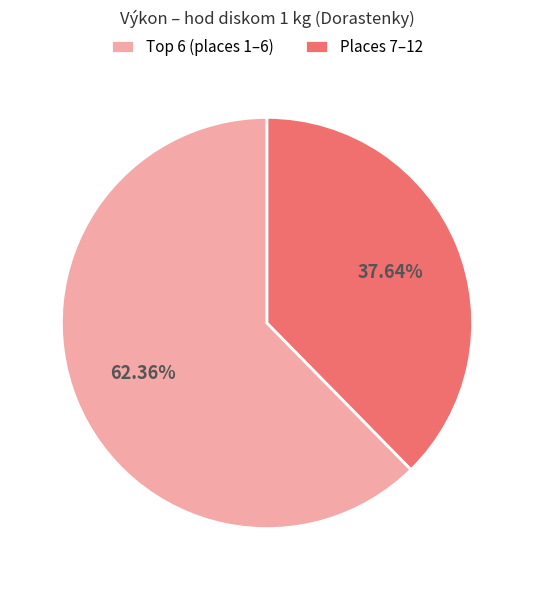

Is there any slice that represents more than half of the pie?

Yes